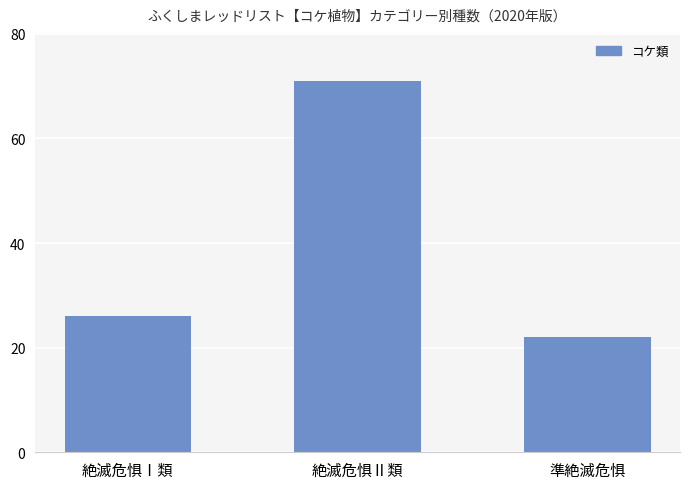

How many data points are less than 26?

1